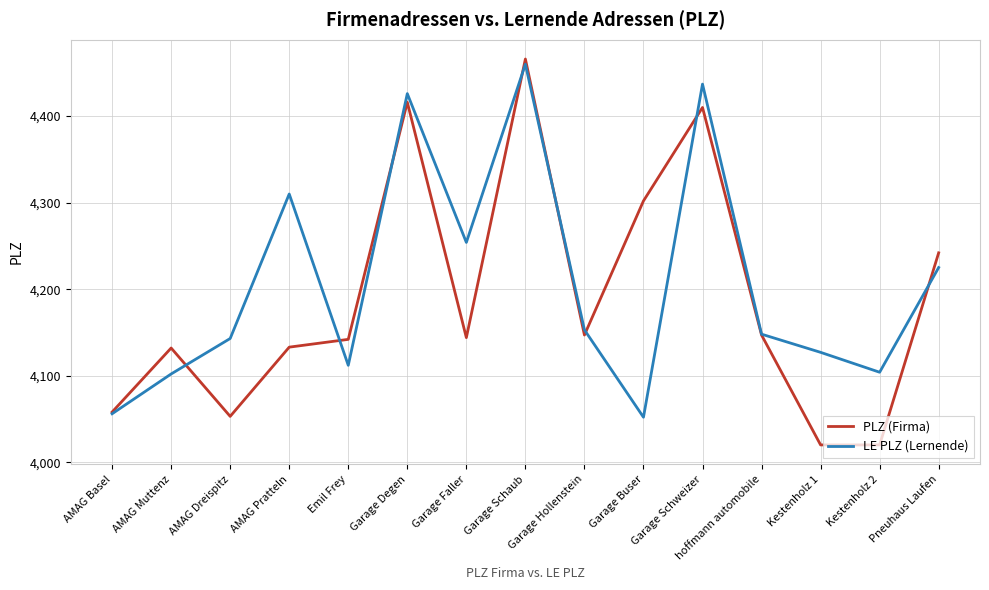

At which category is the sum across all series the highest?

Garage Schaub